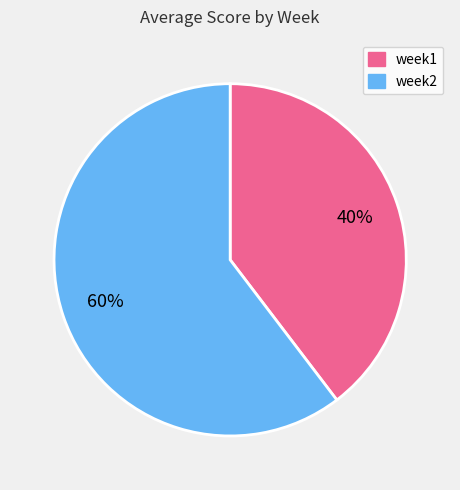

Is week1 the majority of the pie?

No